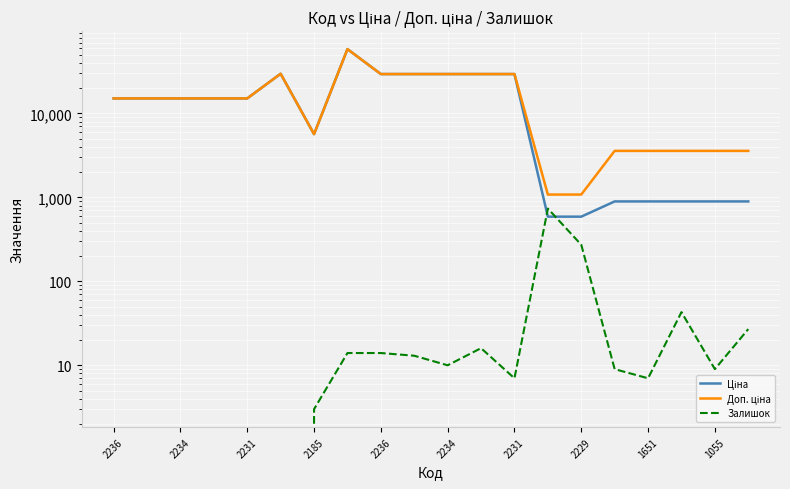

What is the difference between the maximum and minimum values in the Ціна series?

57836.6